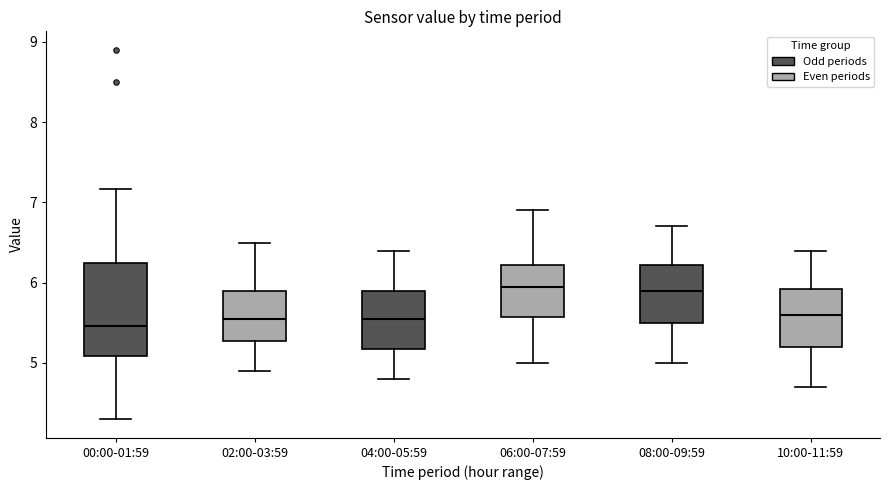

Comparing the boxes themselves (not the whiskers), which one is the tallest?

00:00-01:59